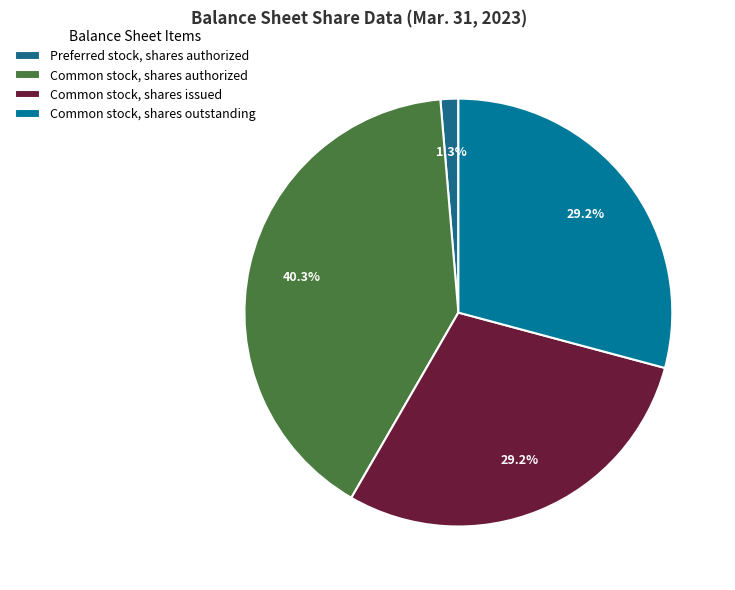

Count the number of slices in the pie.

4